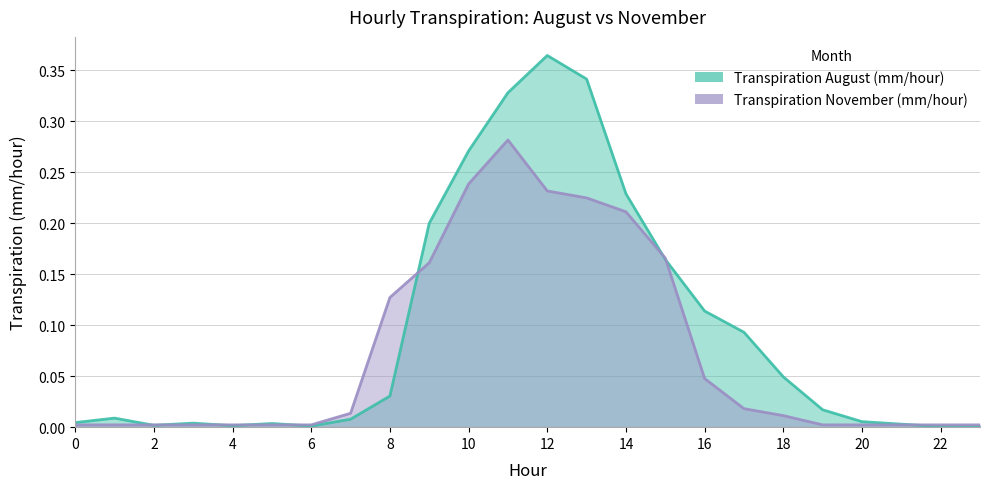

Which series changed the most between 9 and 13?

Transpiration August (mm/hour)